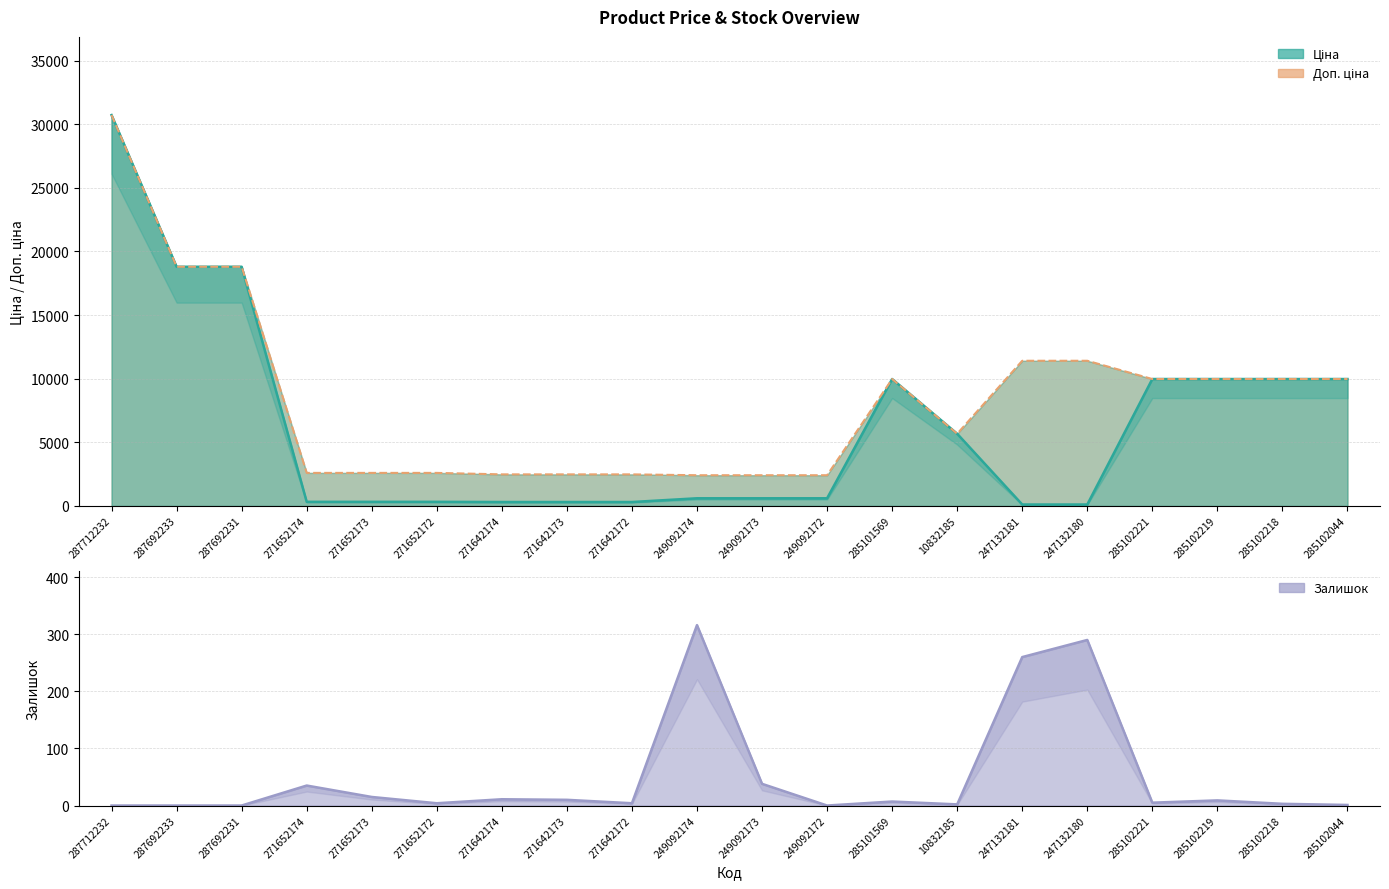

What is the maximum value for Залишок?

316.0